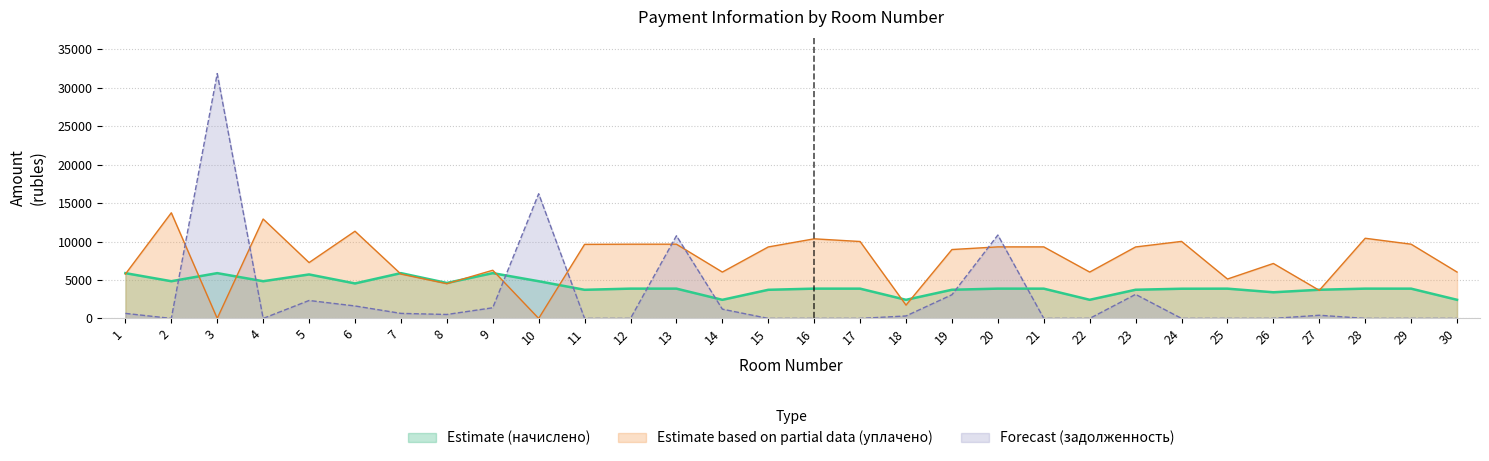

What is the value of the Estimate based on partial data (уплачено) point at the 6th from the left?

11344.4